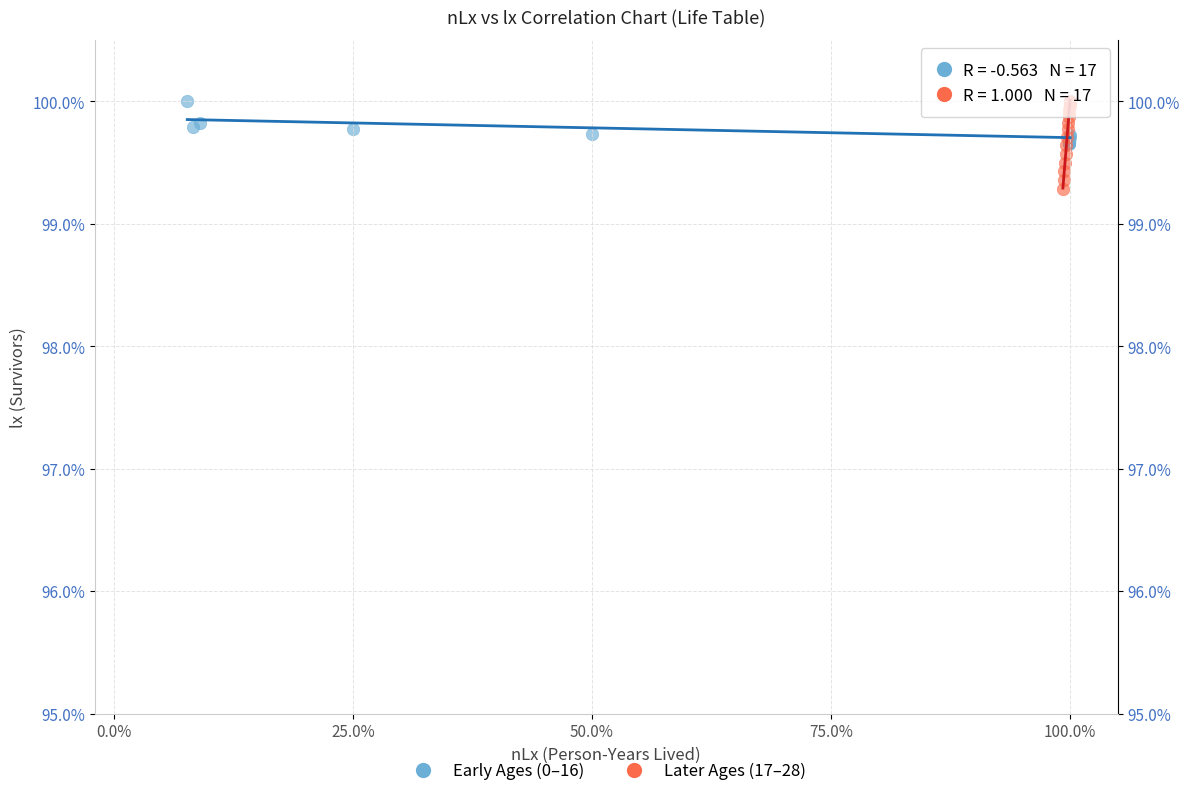

Which series has the largest Y range (max minus min)?

Later Ages (17–28)